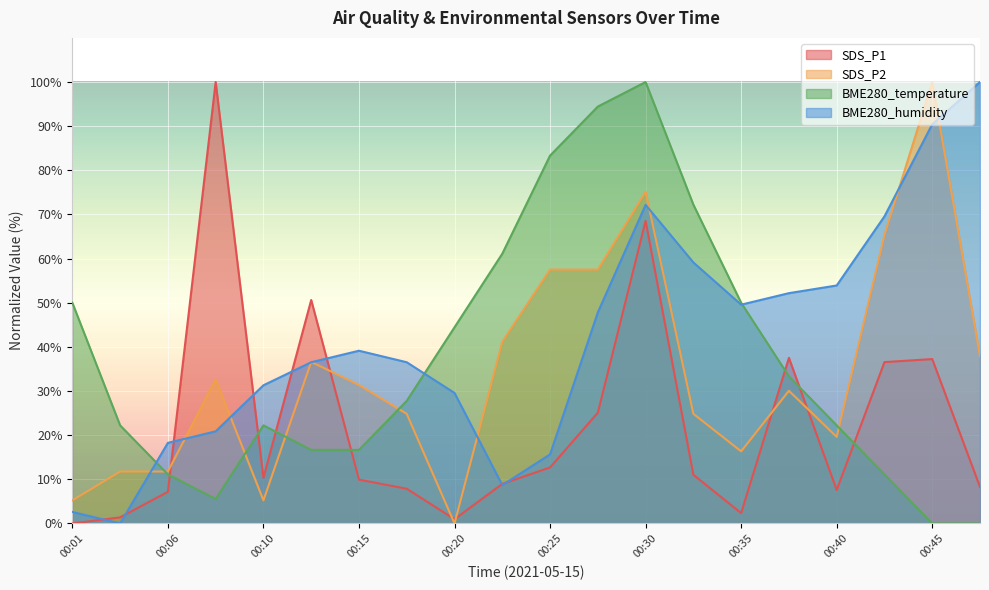

Reading right to left, extract all data points from this chart.

SDS_P1: 00:47=8.3	00:45=37.2	00:42=36.6	00:40=7.6	00:37=37.5	00:35=2.3	00:33=11.0	00:30=68.6	00:28=25.1	00:25=12.7	00:23=9.0	00:20=1.0	00:18=7.9	00:15=9.9	00:13=50.6	00:10=10.3	00:08=100.0	00:06=7.2	00:03=1.4	00:01=0.0
SDS_P2: 00:47=37.9	00:45=100.0	00:42=65.4	00:40=19.6	00:37=30.1	00:35=16.3	00:33=24.8	00:30=75.2	00:28=57.5	00:25=57.5	00:23=41.2	00:20=0.0	00:18=24.8	00:15=31.4	00:13=36.6	00:10=5.2	00:08=32.7	00:06=11.8	00:03=11.8	00:01=5.2
BME280_temperature: 00:47=0.0	00:45=0.0	00:42=11.1	00:40=22.2	00:37=33.3	00:35=50.0	00:33=72.2	00:30=100.0	00:28=94.4	00:25=83.3	00:23=61.1	00:20=44.4	00:18=27.8	00:15=16.7	00:13=16.7	00:10=22.2	00:08=5.6	00:06=11.1	00:03=22.2	00:01=50.0
BME280_humidity: 00:47=100.0	00:45=90.4	00:42=69.6	00:40=53.9	00:37=52.2	00:35=49.6	00:33=59.1	00:30=72.2	00:28=47.8	00:25=15.7	00:23=8.7	00:20=29.6	00:18=36.5	00:15=39.1	00:13=36.5	00:10=31.3	00:08=20.9	00:06=18.3	00:03=0.0	00:01=2.6